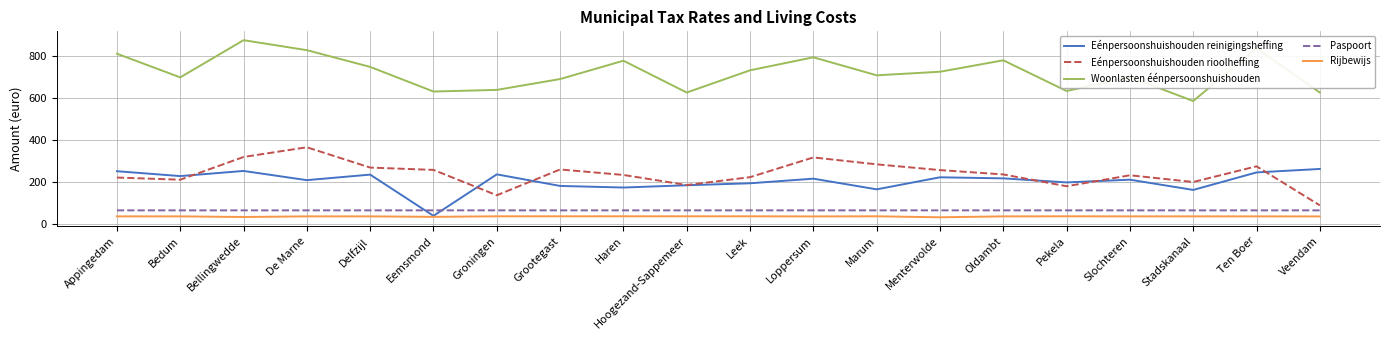

What is the sum of all Eénpersoonshuishouden rioolheffing values?

4789.5